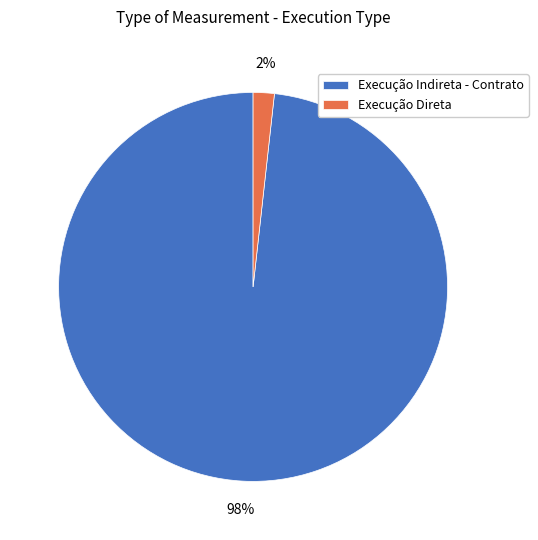

What percentage is the Execução Indireta - Contrato slice, to the nearest percent?

98%